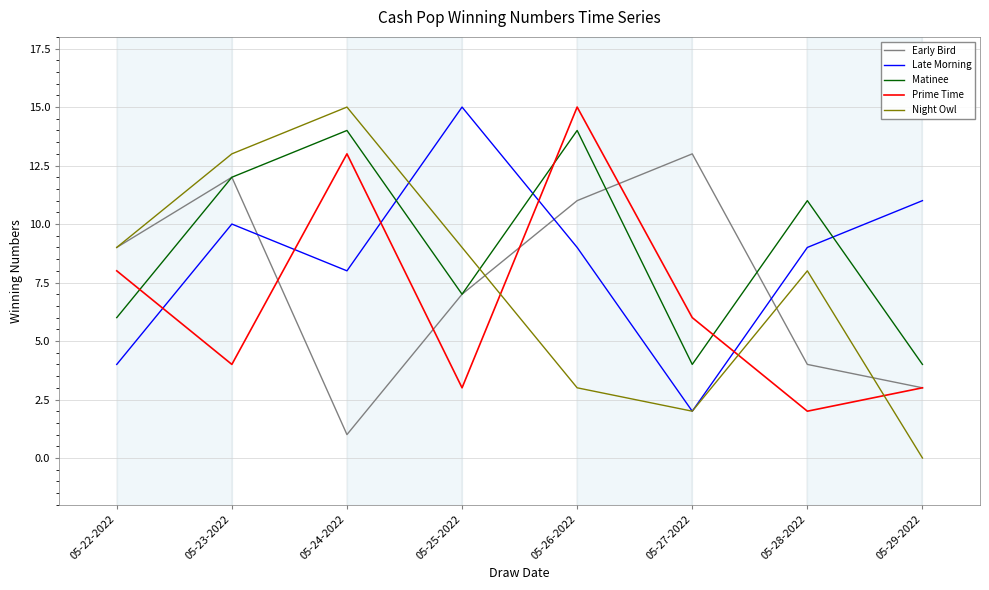

Reading right to left, extract all data points from this chart.

Early Bird: 3	4	13	11	7	1	12	9
Late Morning: 11	9	2	9	15	8	10	4
Matinee: 4	11	4	14	7	14	12	6
Prime Time: 3	2	6	15	3	13	4	8
Night Owl: 0	8	2	3	9	15	13	9